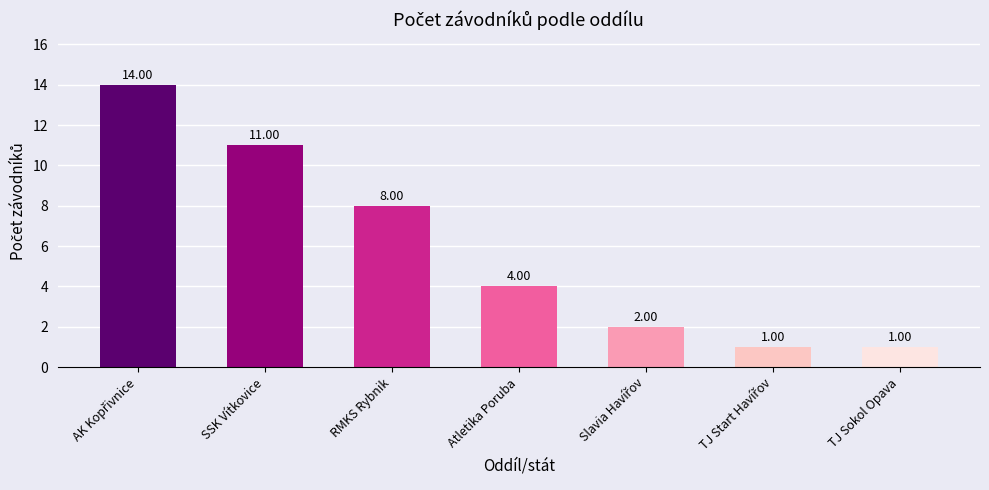

How many values are below 4?

3